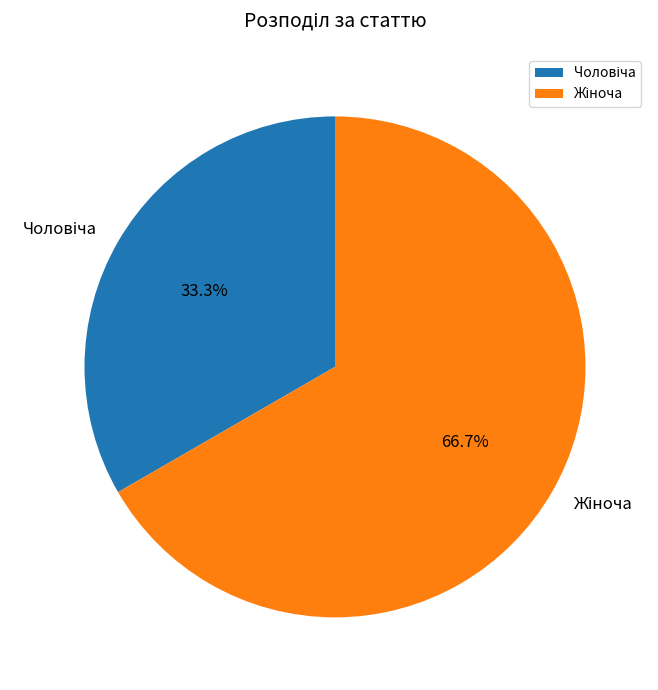

Does any single category account for the majority?

Yes